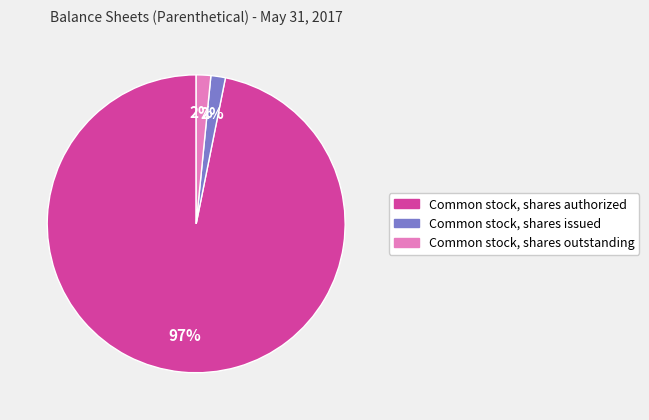

To the nearest percent, what is the average slice percentage?

33%